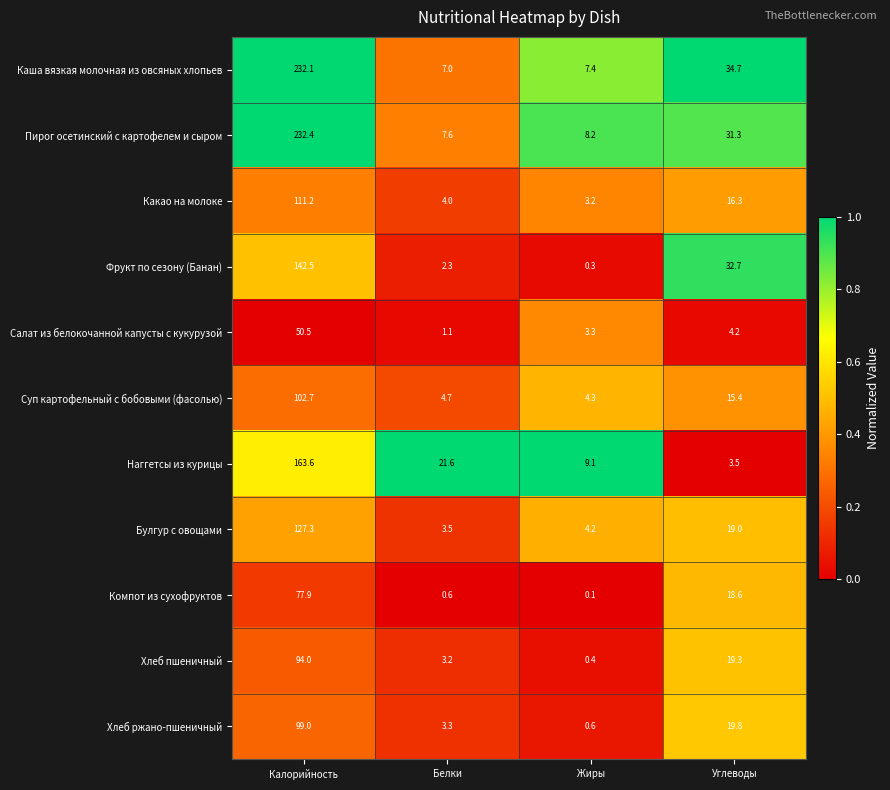

Which series has the largest range (max minus min)?

Каша вязкая молочная из овсяных хлопьев